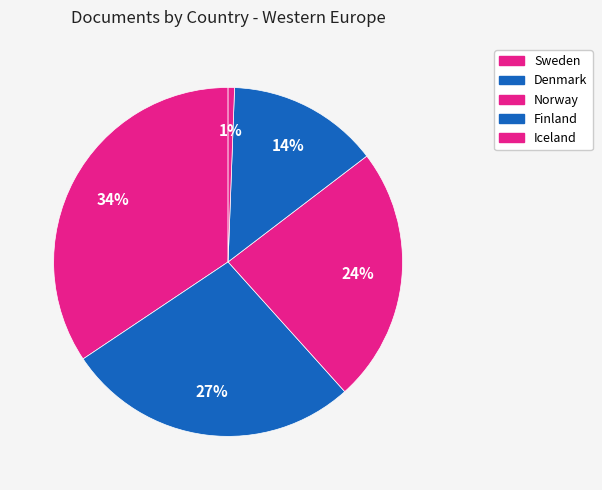

Which slice is the smallest?

Iceland